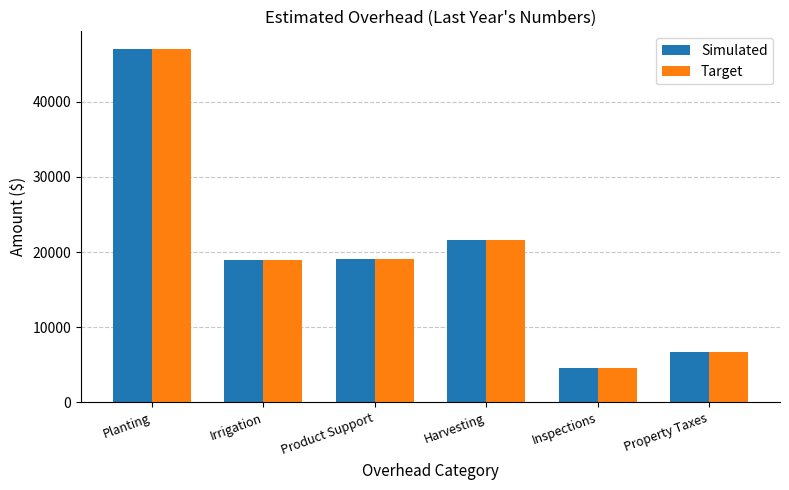

What is the difference between the Simulated values at Planting and Irrigation?

28000